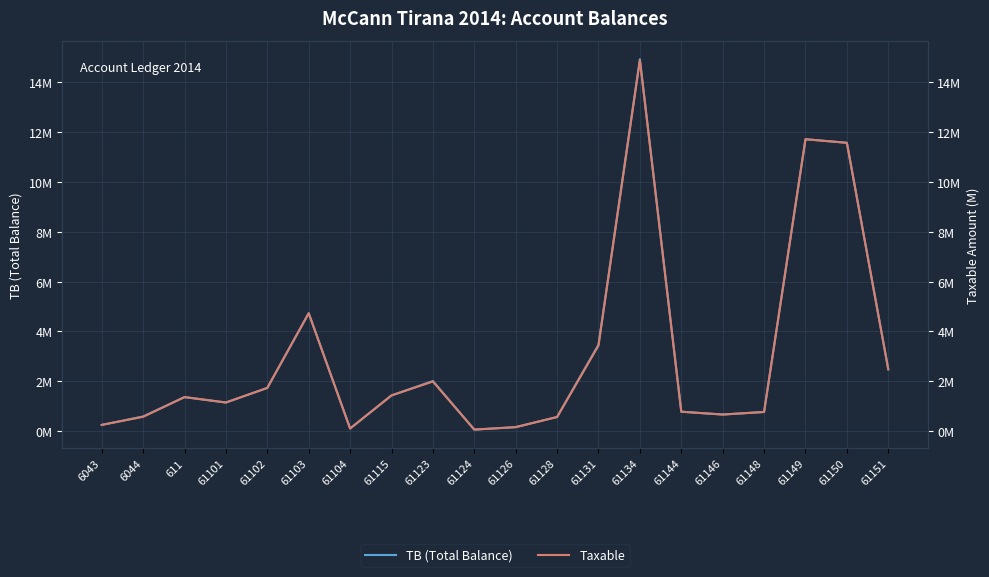

Which series has the widest spread of values?

TB (Total Balance)